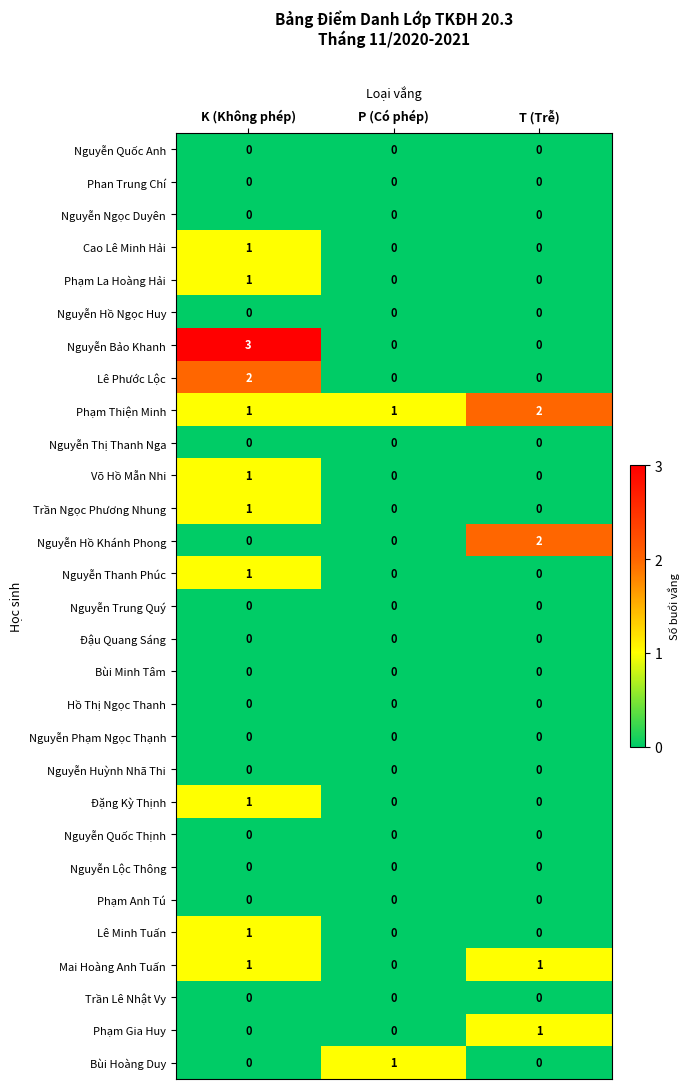

Which series has the largest total across all categories?

Phạm Thiện Minh